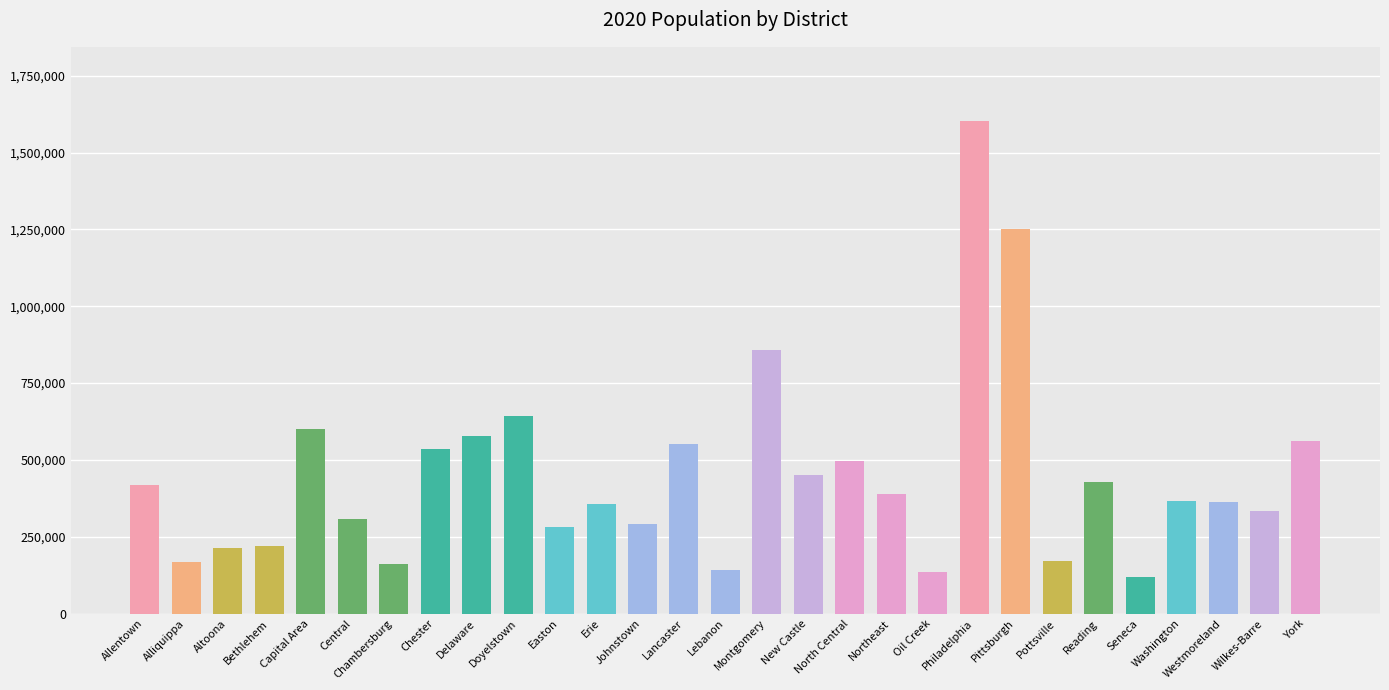

How many values are below 366539?

14